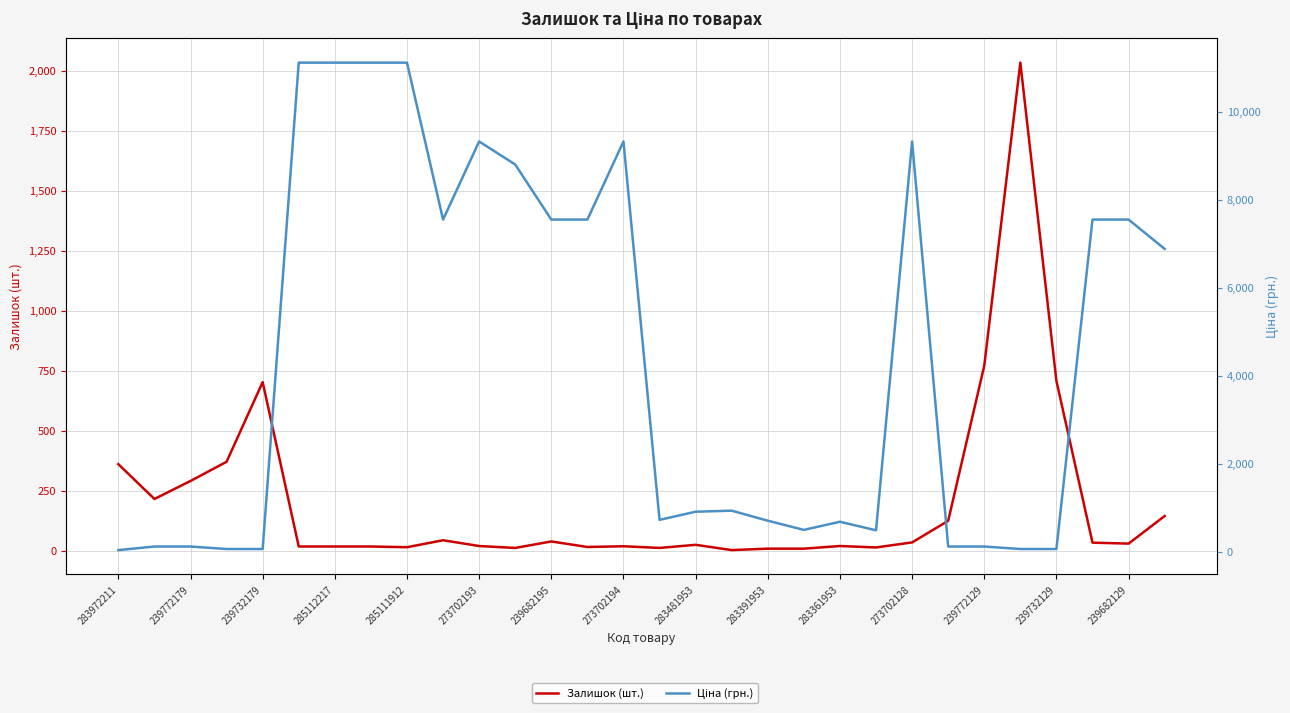

Reading left to right, transcribe all the data shown in this chart.

Залишок (шт.): 360.0	215.0	290.0	370.0	702.0	17.0	17.0	17.0	14.0	43.0	19.0	11.0	38.0	15.0	18.0	11.0	24.0	2.0	8.0	8.0	19.0	13.0	34.0	124.0	770.0	2033.0	707.0	33.0	29.0	144.0
Ціна (грн.): 32.0	113.3	113.3	56.7	56.7	11113.6	11113.6	11113.6	11113.6	7545.9	9321.4	8797.6	7545.9	7545.9	9321.4	719.6	904.3	928.3	700.4	491.7	676.4	482.1	9321.4	113.3	113.3	56.7	56.7	7545.9	7545.9	6879.5